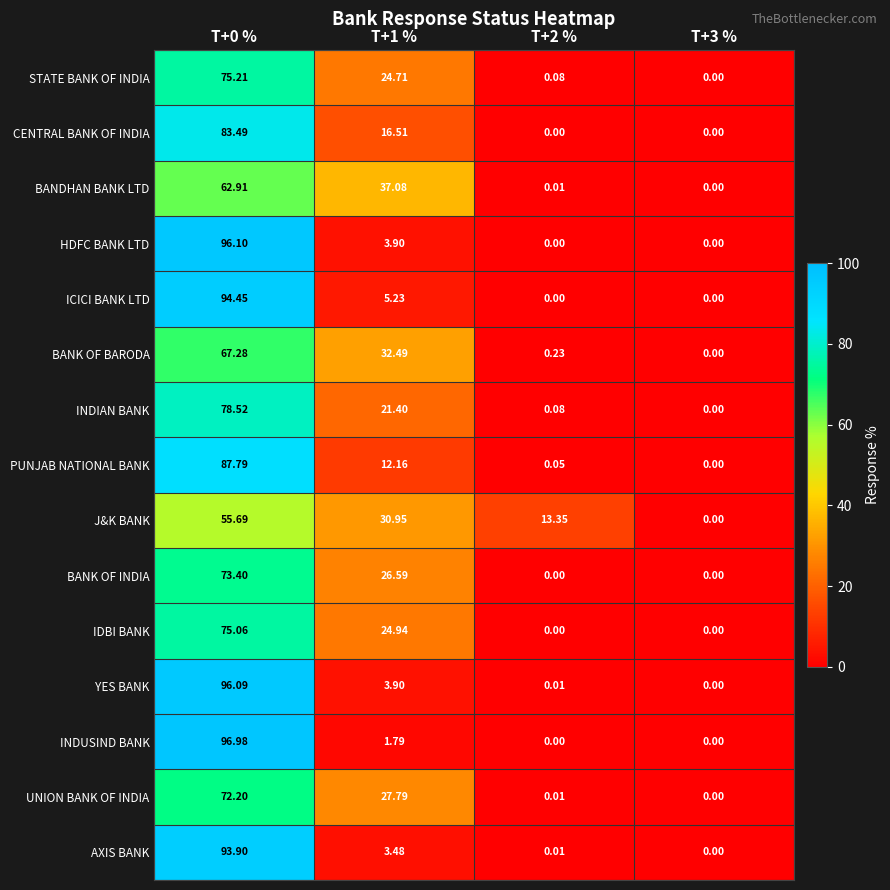

Is the value of UNION BANK OF INDIA at T+3 % greater than the value of J&K BANK at T+2 %?

No